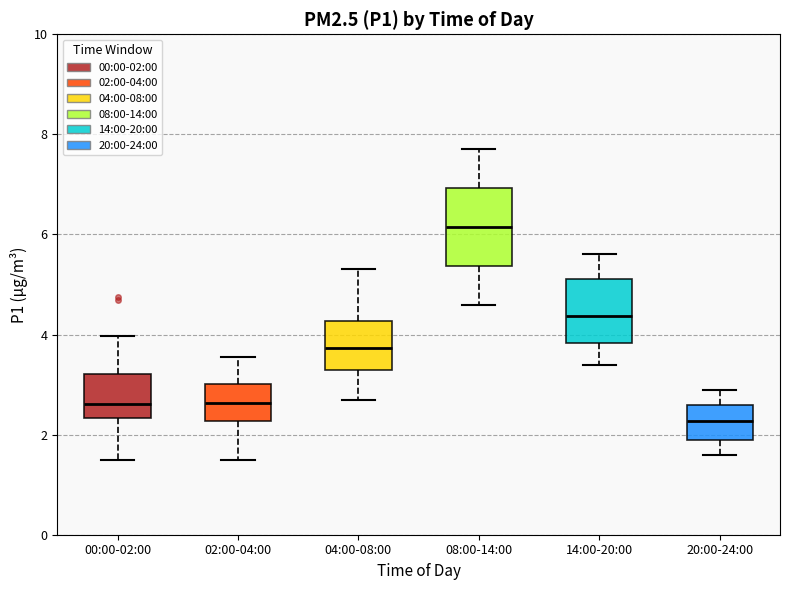

Where does the upper whisker of the box for 20:00-24:00 end on the y-axis? The values are not printed on the chart, so give them approximately, as read against the axis.

3.0